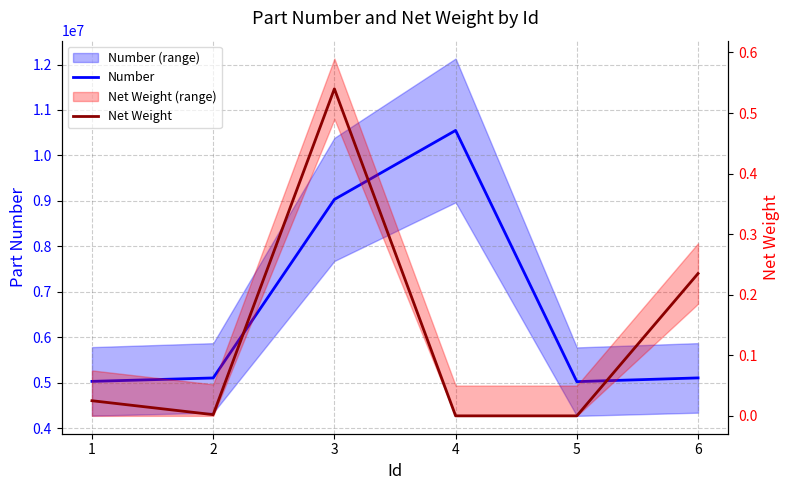

How many interior local valleys does the Net Weight series have?

1